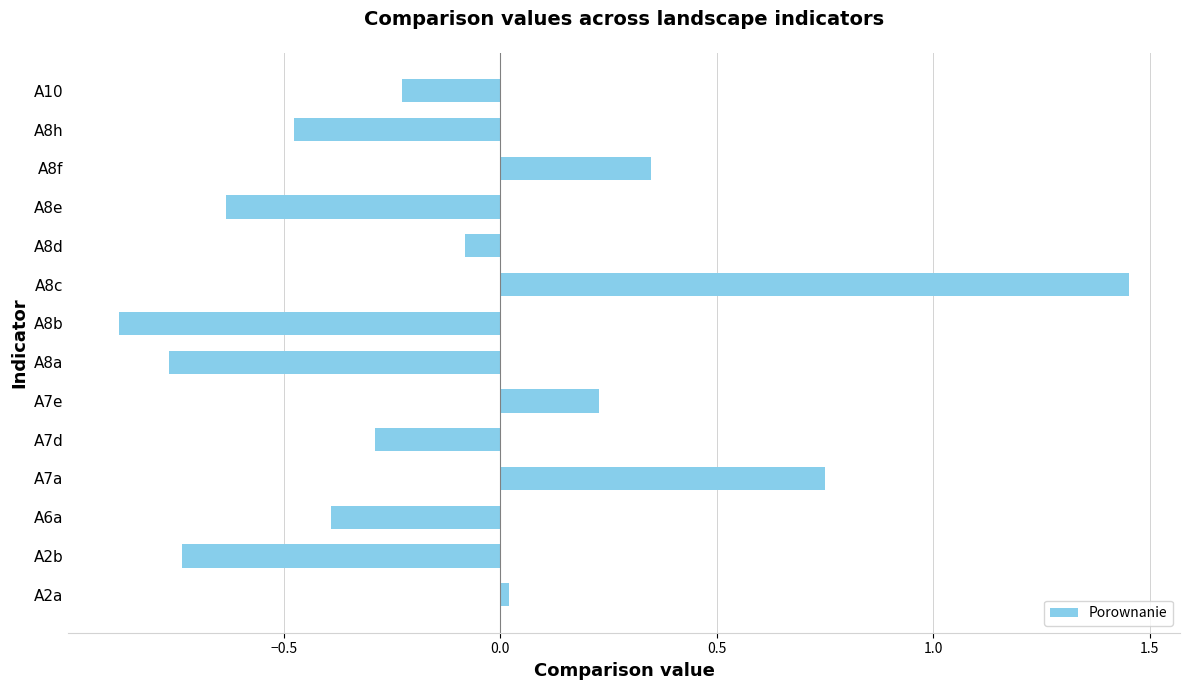

What is the change in value from A7d to A8f?

+0.6